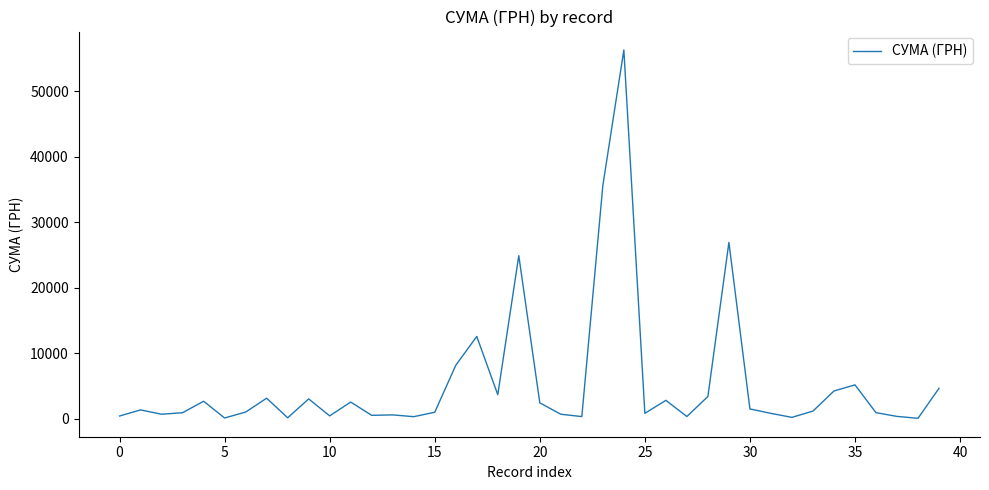

What is the difference between the maximum and minimum values?

56288.9